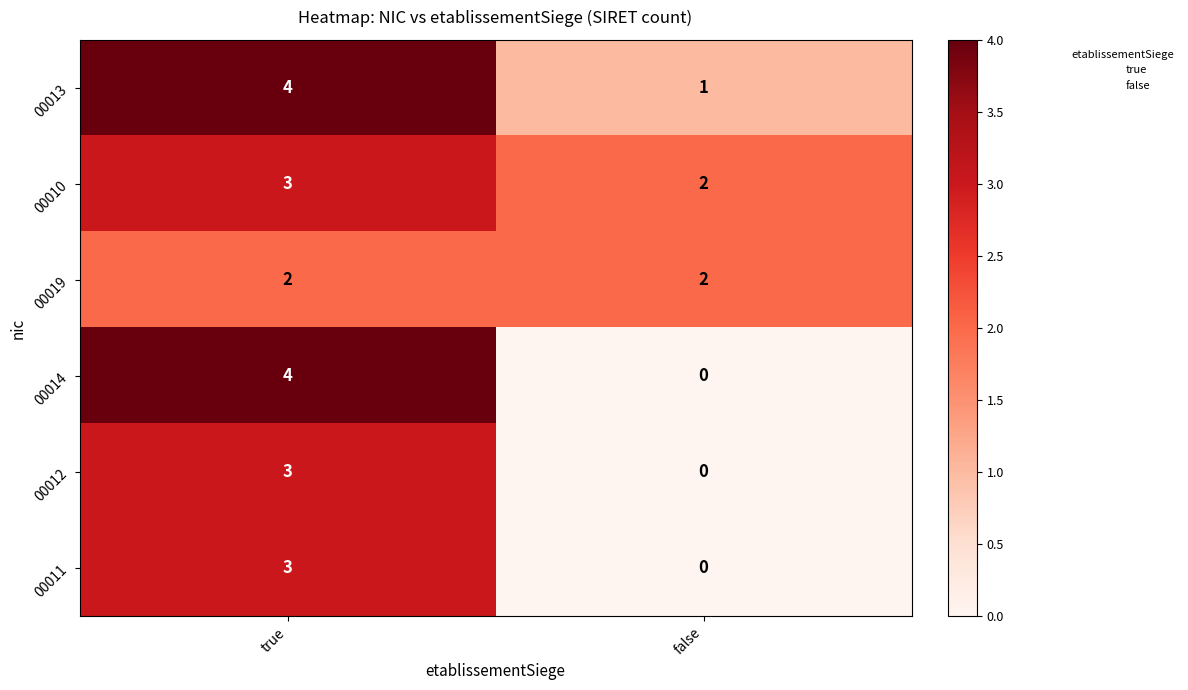

Which category has the lowest value in the 00013 series?

false